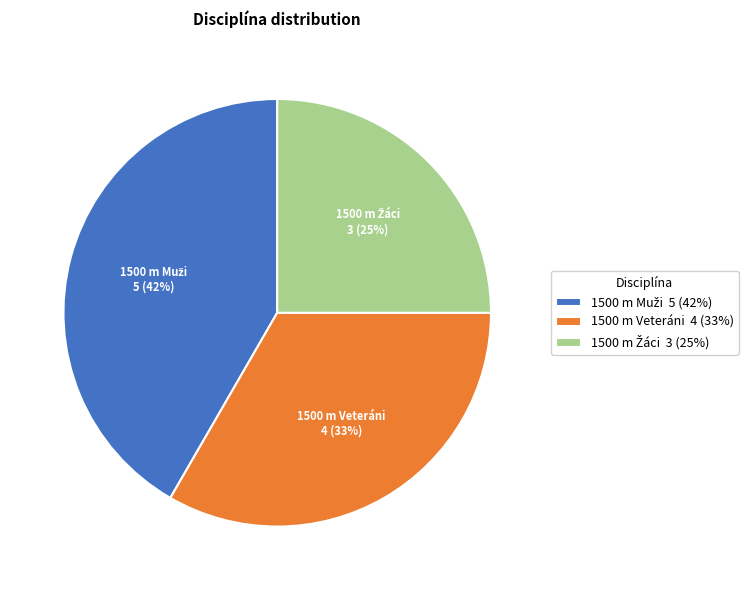

Does any single category account for the majority?

No